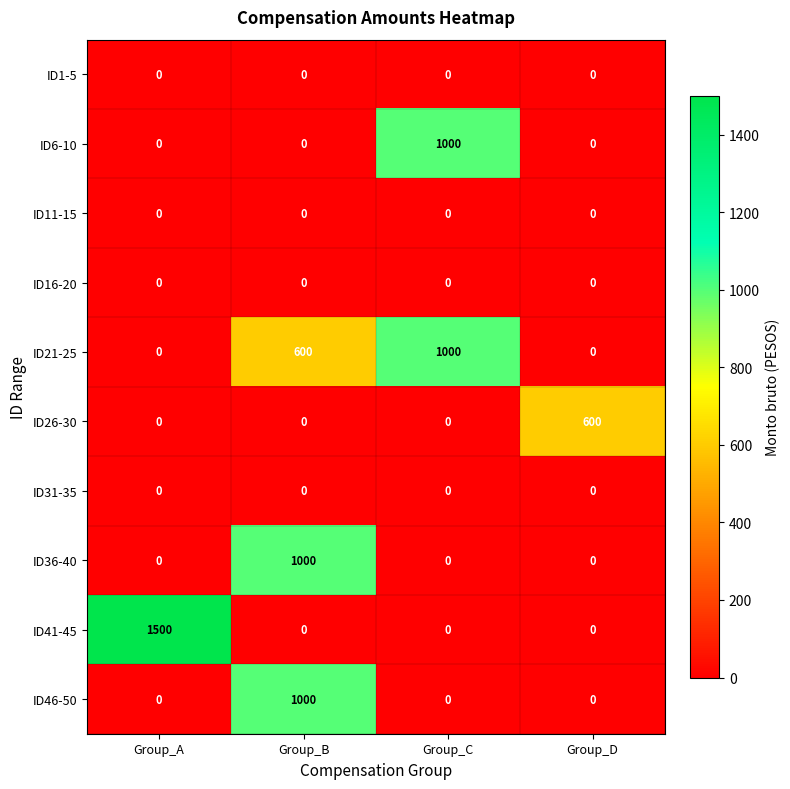

What is the spread (max minus min) of values at Group_A?

1500